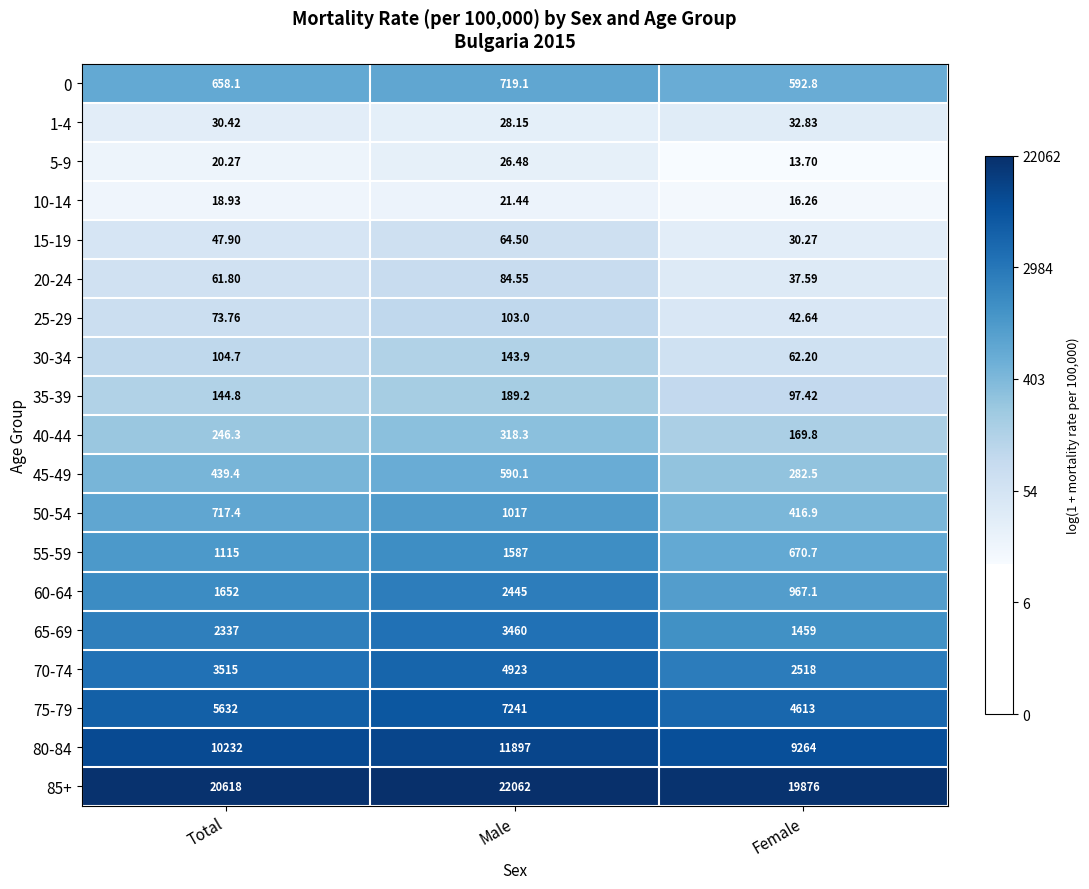

Where does the 25-29 series first go above 73?

Total